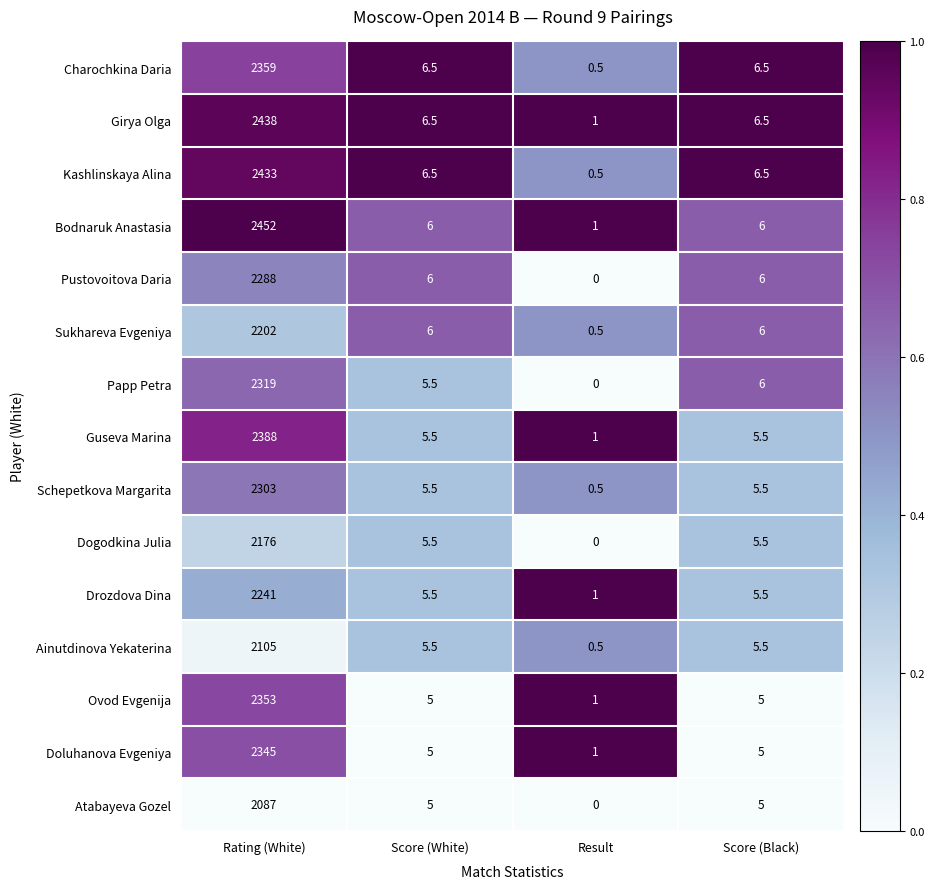

What is the difference between the Bodnaruk Anastasia values at Score (Black) and Result?

5.0